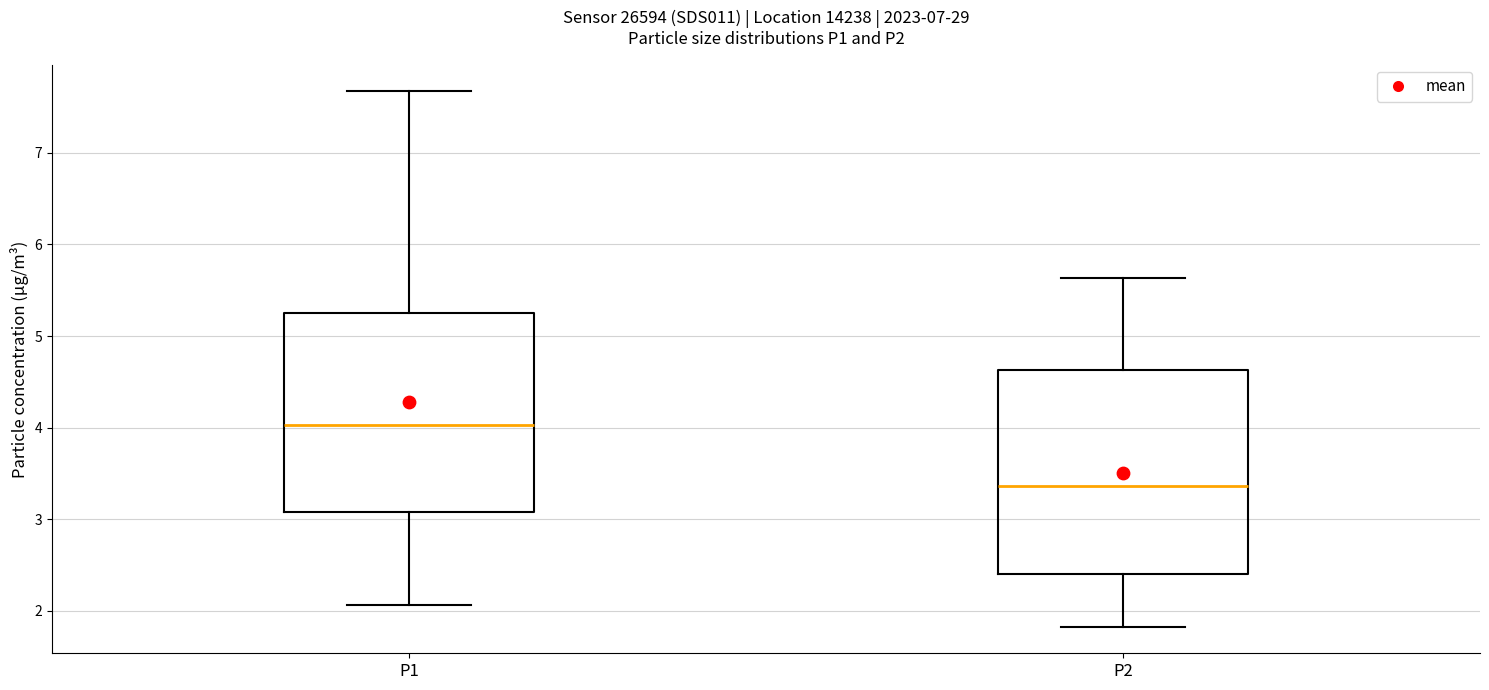

Where does the lower whisker of the box for P2 end on the y-axis? The values are not printed on the chart, so give them approximately, as read against the axis.

1.8